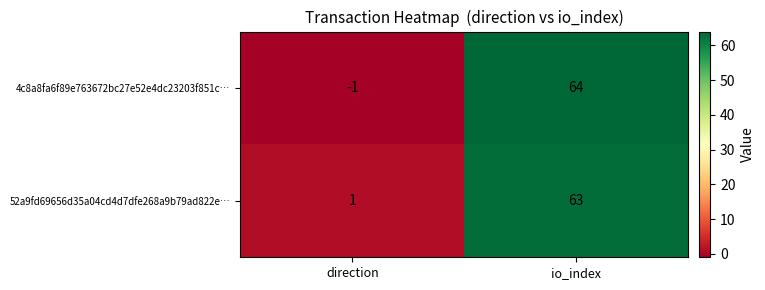

What is the sum of all 4c8a8fa6f89e763672bc27e52e4dc23203f851c… values?

63